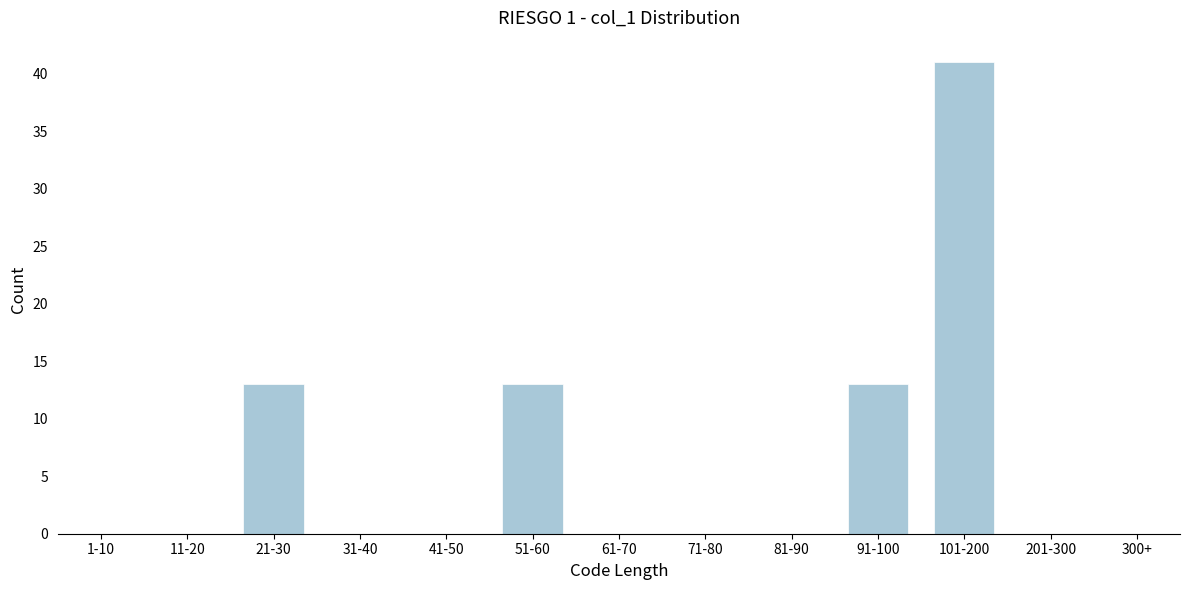

Reading left to right, list all the values displayed in this chart.

1-10=0	11-20=0	21-30=13	31-40=0	41-50=0	51-60=13	61-70=0	71-80=0	81-90=0	91-100=13	101-200=41	201-300=0	300+=0